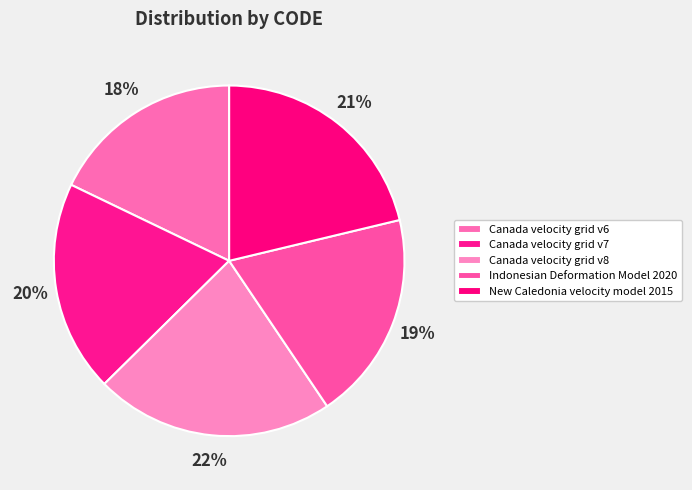

To the nearest percent, what is the average slice percentage?

20%